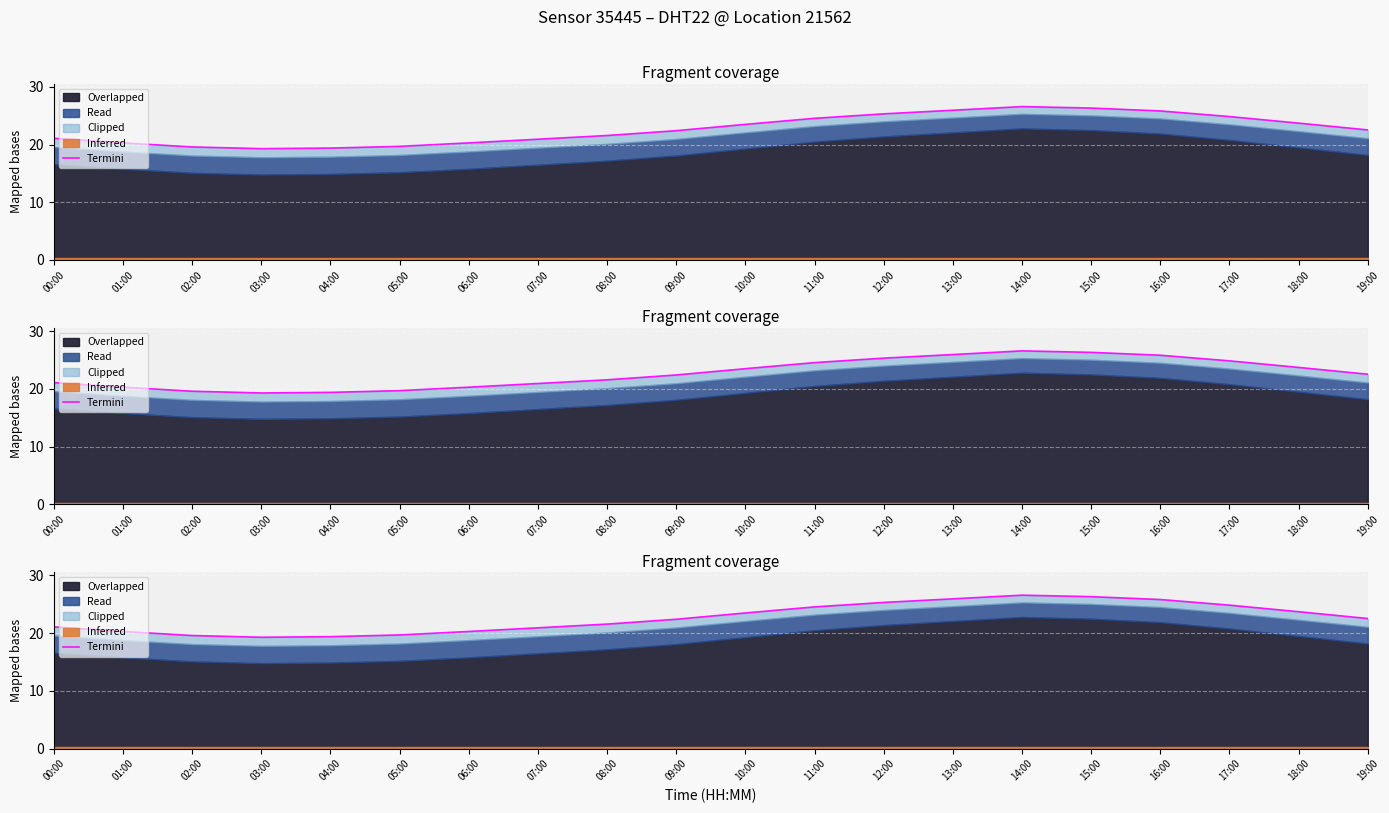

What is the ratio of the value at 02:00 to the value at 19:00?

0.9